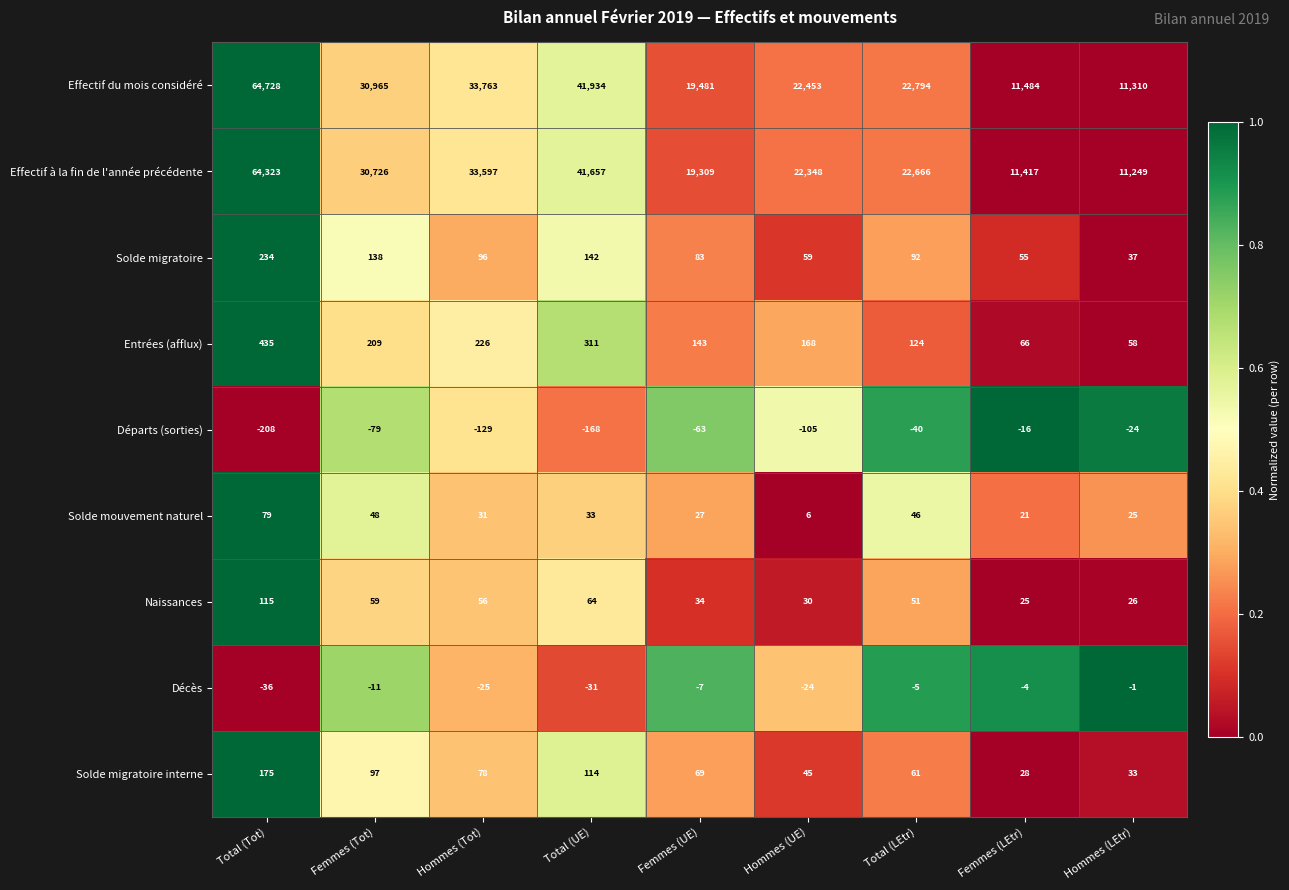

What is the difference between the highest and lowest values at Femmes (LEtr)?

11500